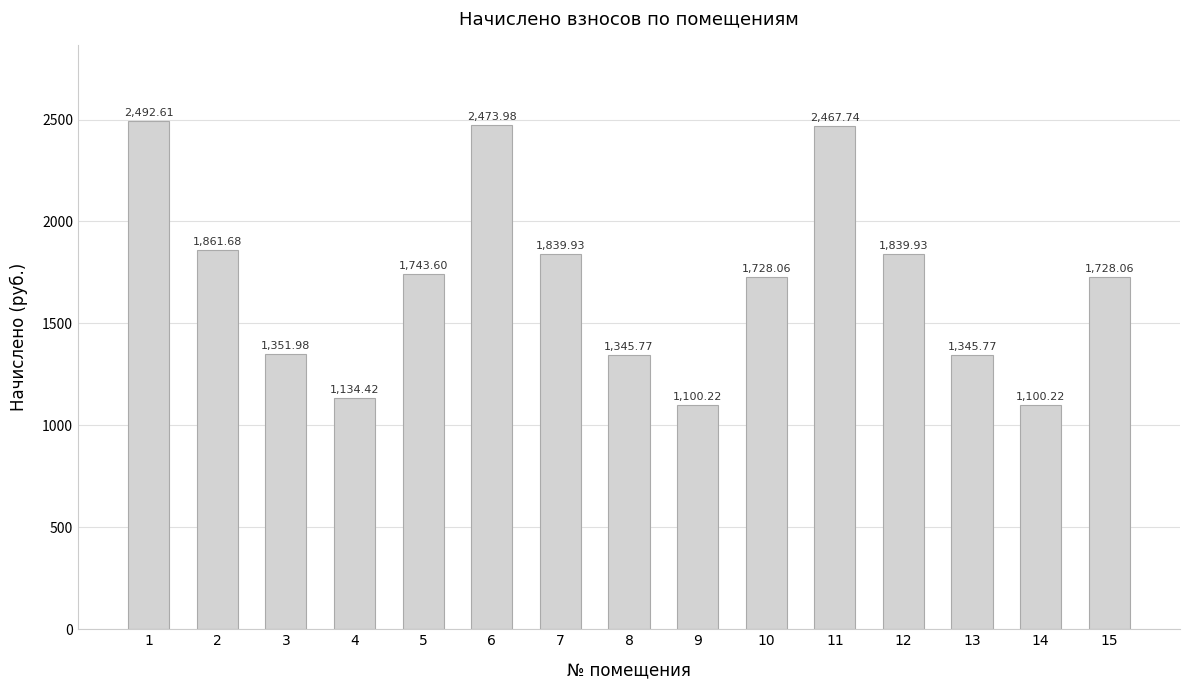

What is the value of the 9th bar from the left?

1100.2